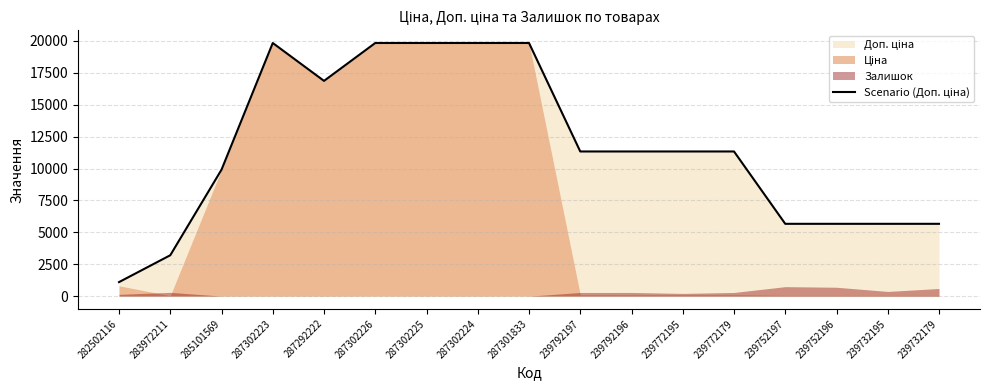

What is the greatest value displayed?

19831.1